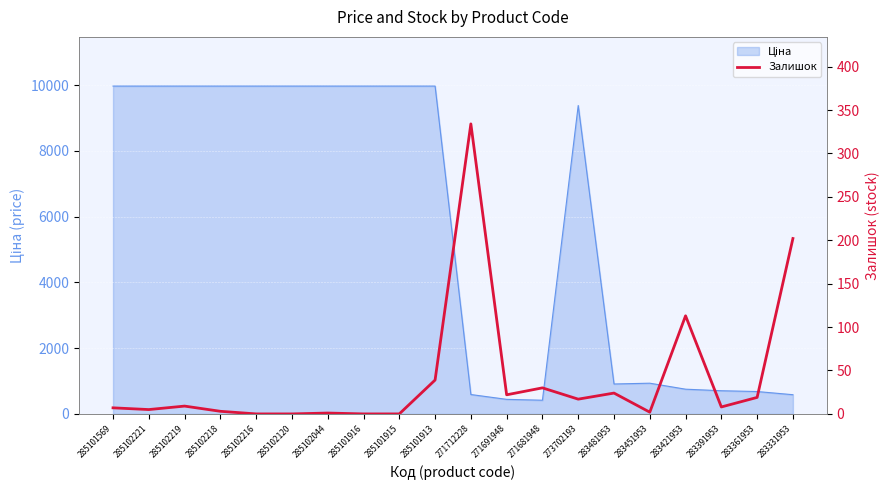

The chart shows a value of 0 at 285101916. True or false?

True